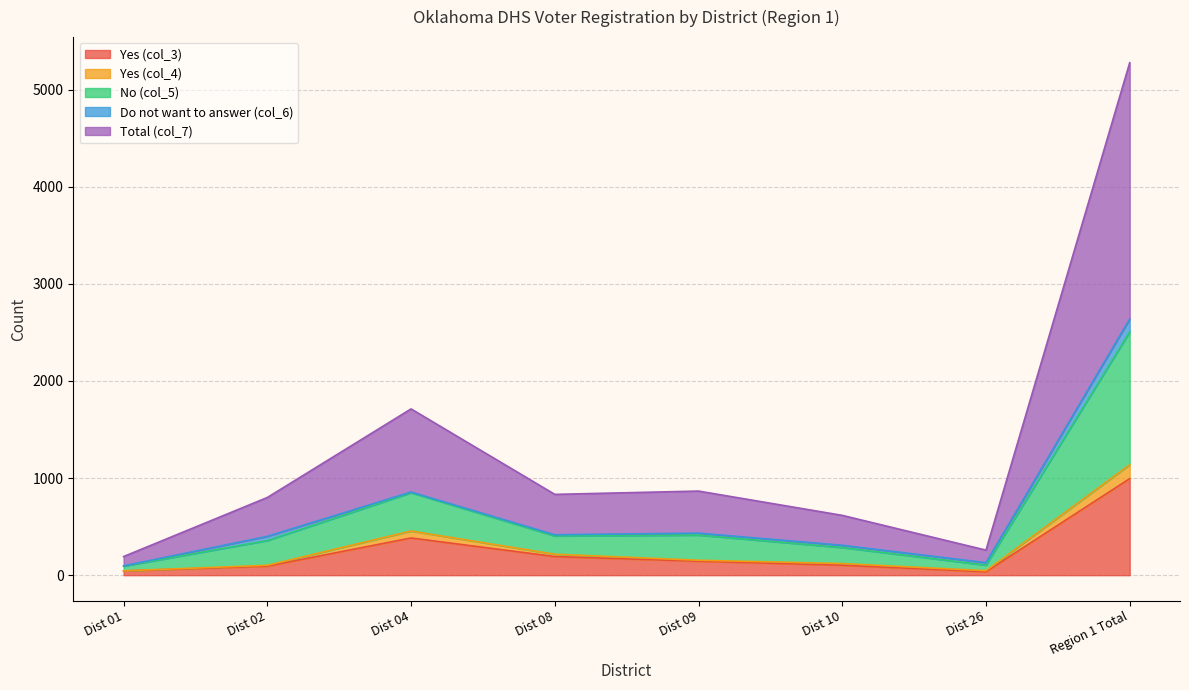

True or false: Total (col_7) and Yes (col_3) cross at least once.

False